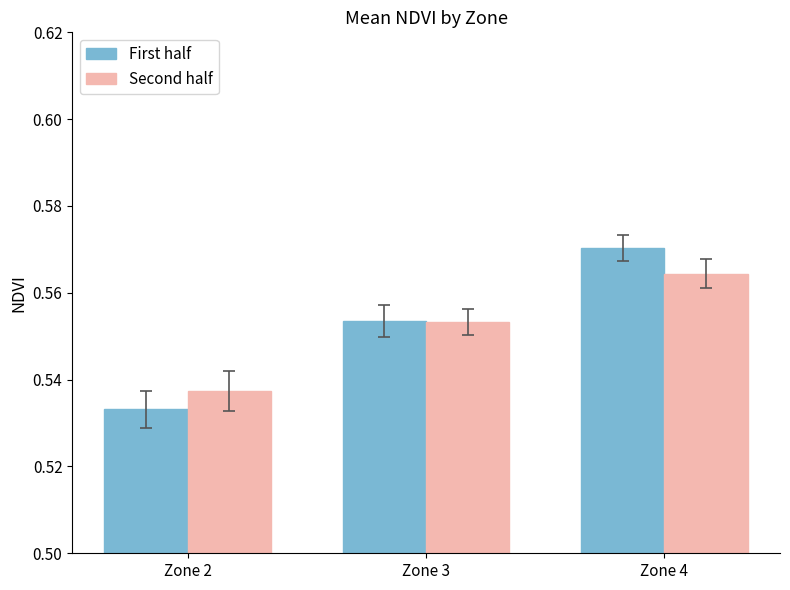

Which category has the lowest value across all series?

Zone 2